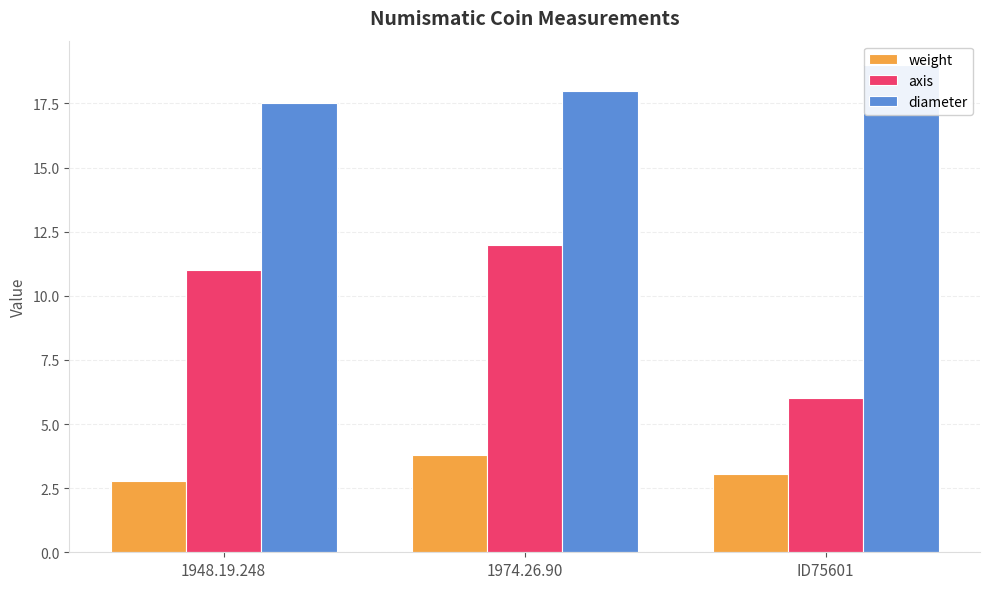

What is the value of the axis bar at the 3rd from the left?

6.0